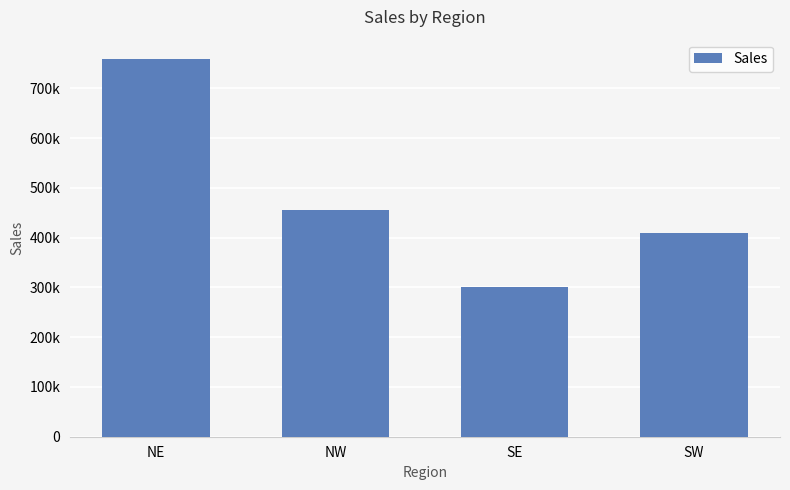

What is the approximate value at NW?

456000